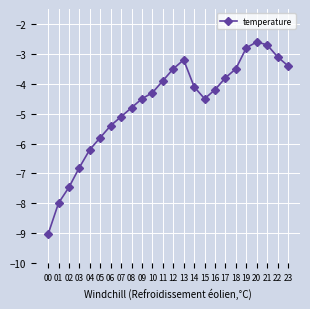

Where is the first local maximum?

13